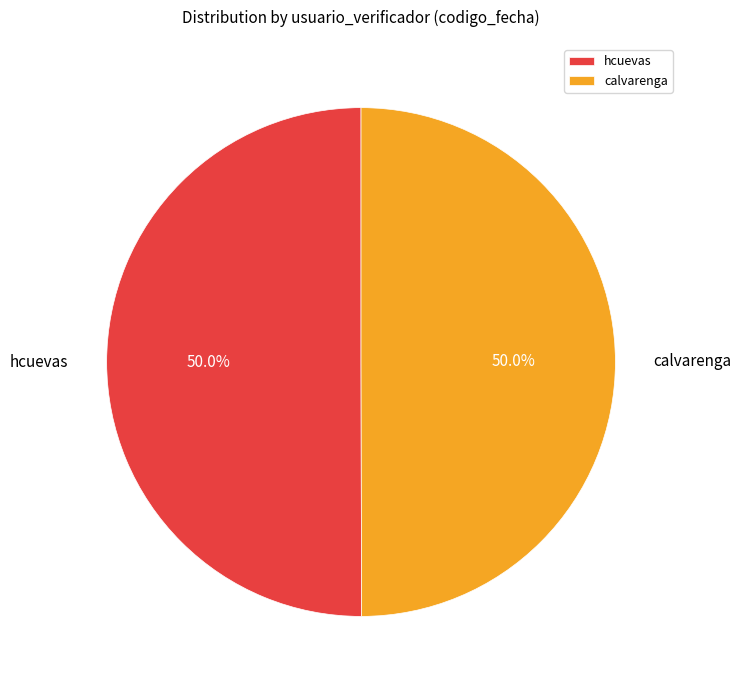

The hcuevas slice represents 63% of the pie. True or false?

False